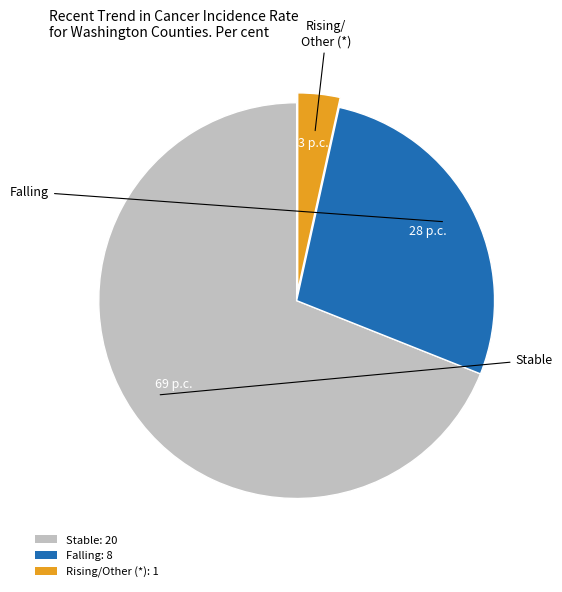

Which has a higher value, Falling: 8 or Stable: 20?

Stable: 20